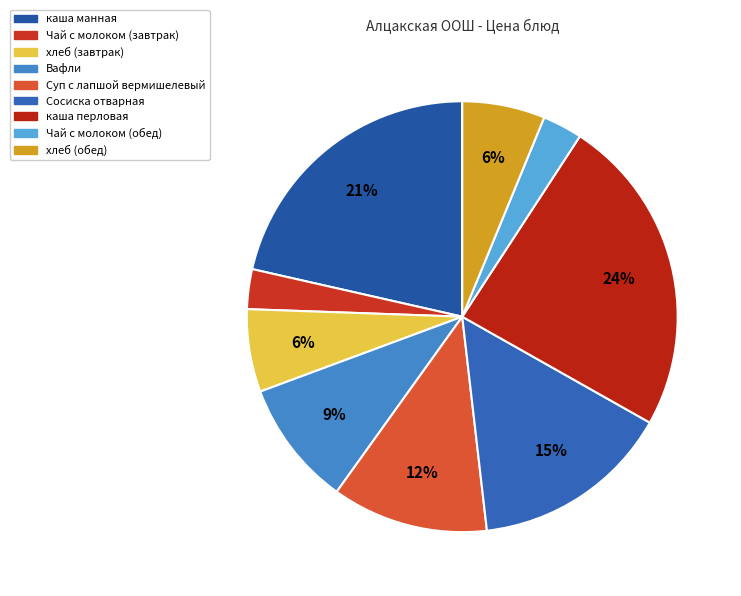

Combined, what portion of the pie is Сосиска отварная and Суп с лапшой вермишелевый?

26.7%